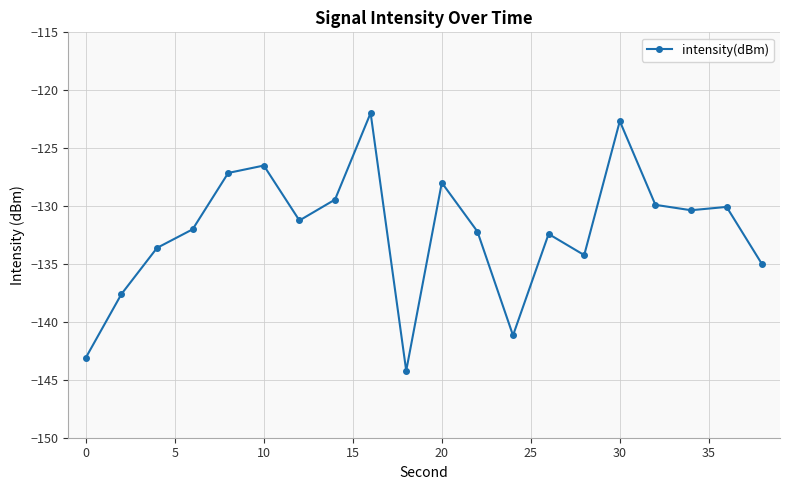

How many series are shown in this chart?

1